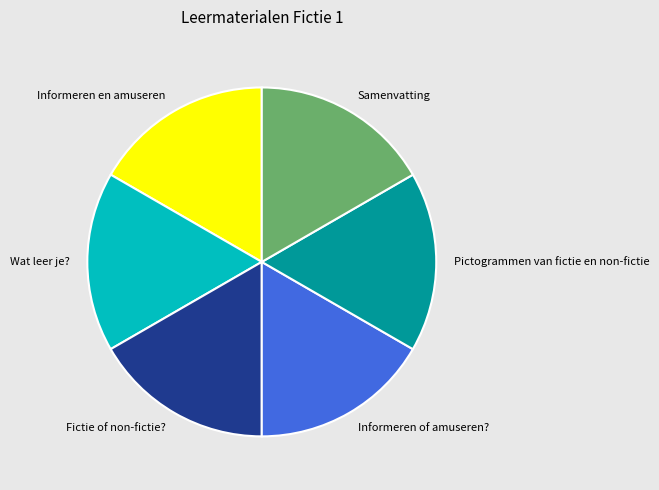

True or false: Fictie of non-fictie? accounts for 10% of the total.

False